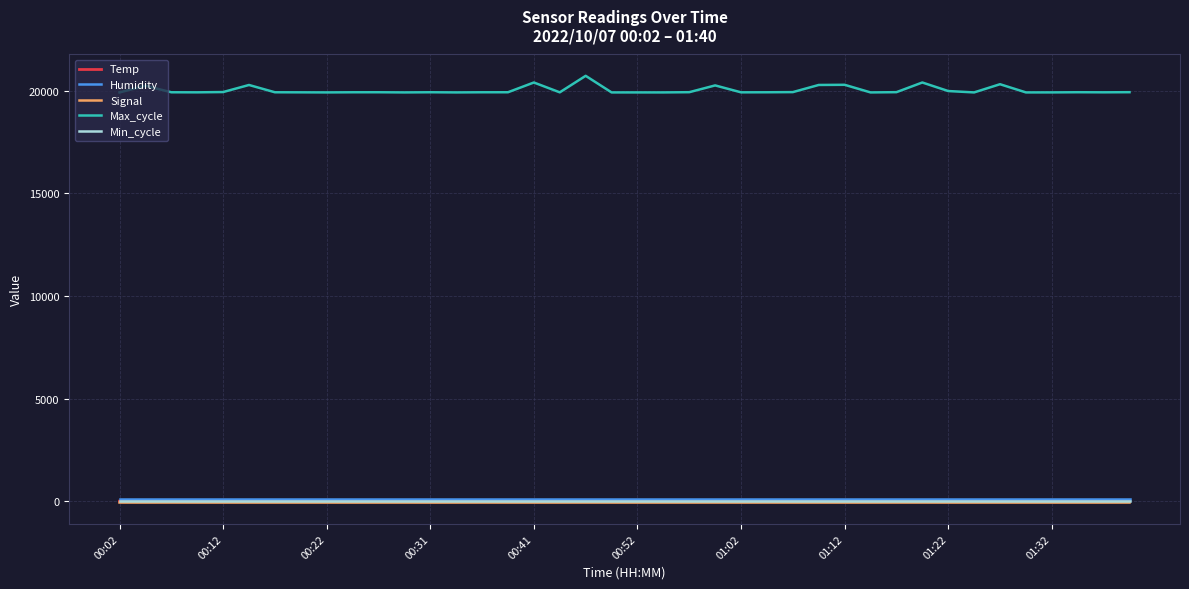

Is this an area chart (filled region under the line)?

No